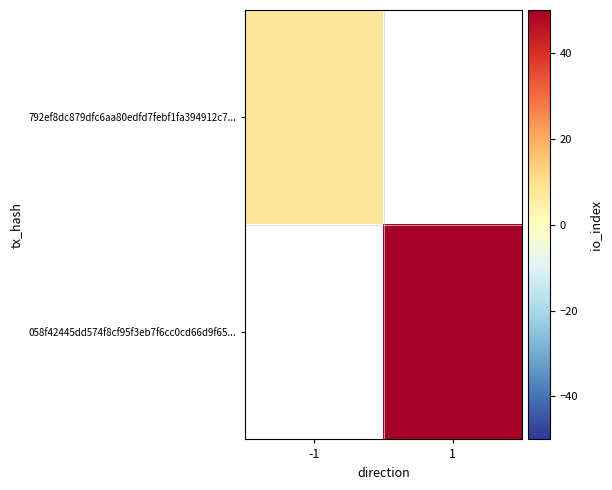

Rank the series by their average value, from lowest to highest.

792ef8dc879dfc6aa80edfd7febf1fa394912c7..., 058f42445dd574f8cf95f3eb7f6cc0cd66d9f65...